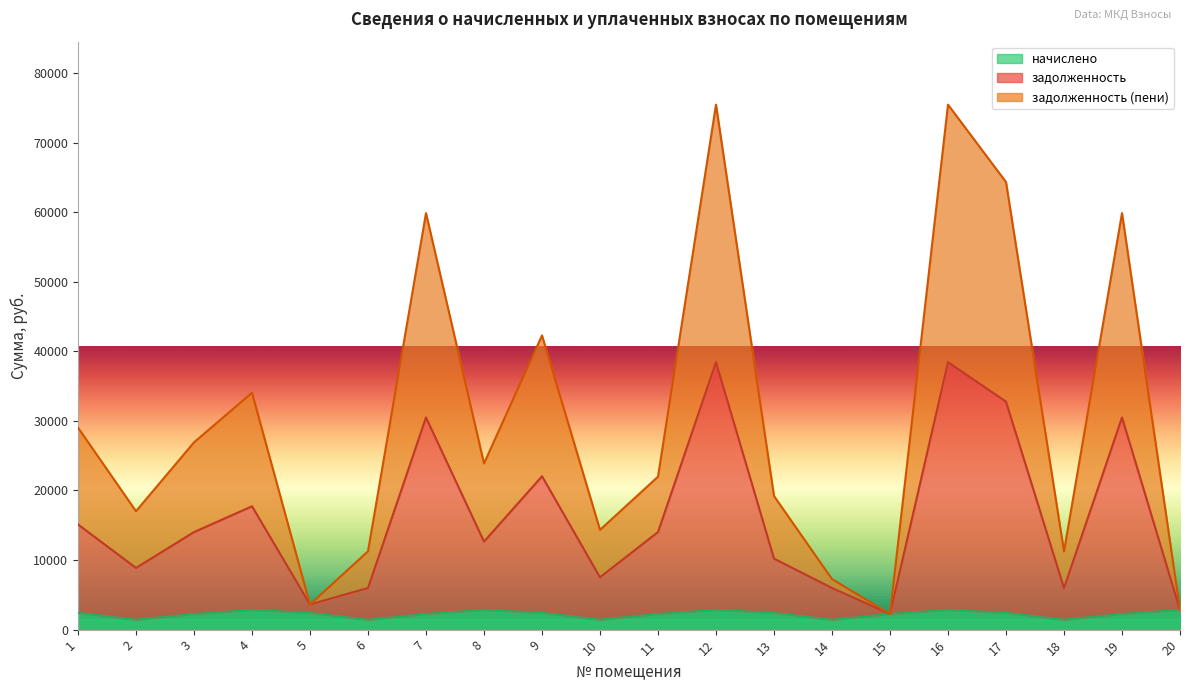

How many data points in задолженность are less than 14018?

10